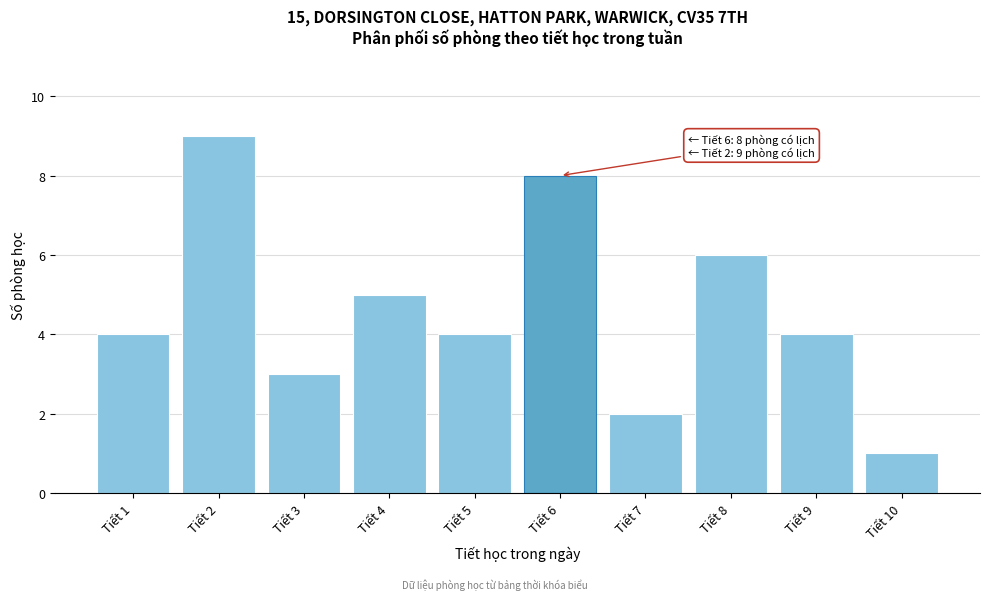

Reading left to right, transcribe all the data shown in this chart.

Tiết 1=4	Tiết 2=9	Tiết 3=3	Tiết 4=5	Tiết 5=4	Tiết 6=8	Tiết 7=2	Tiết 8=6	Tiết 9=4	Tiết 10=1